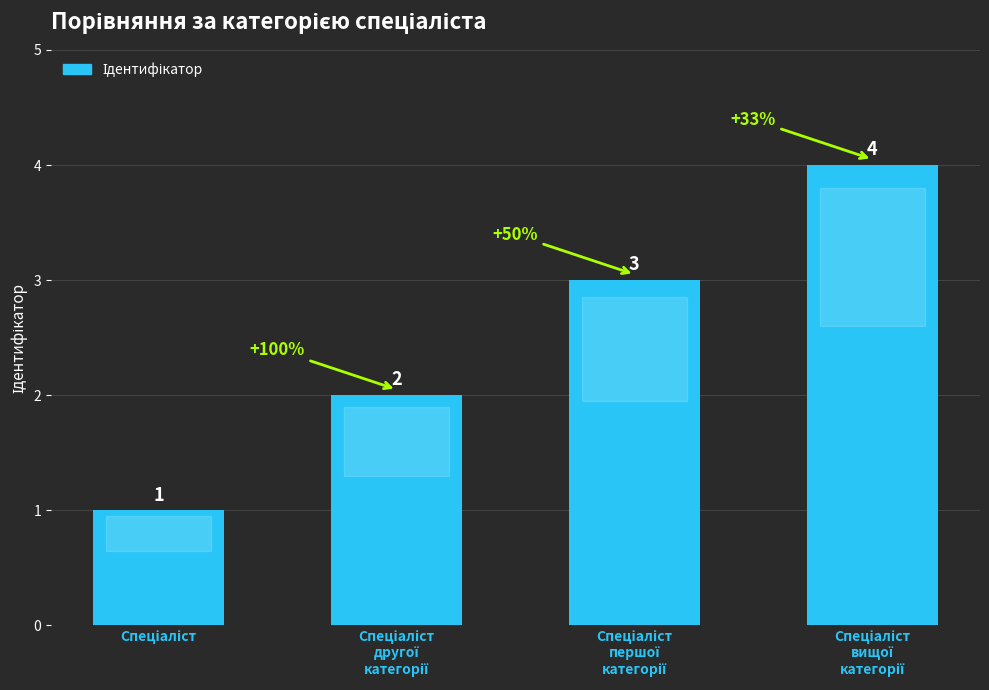

What is the greatest value displayed?

4